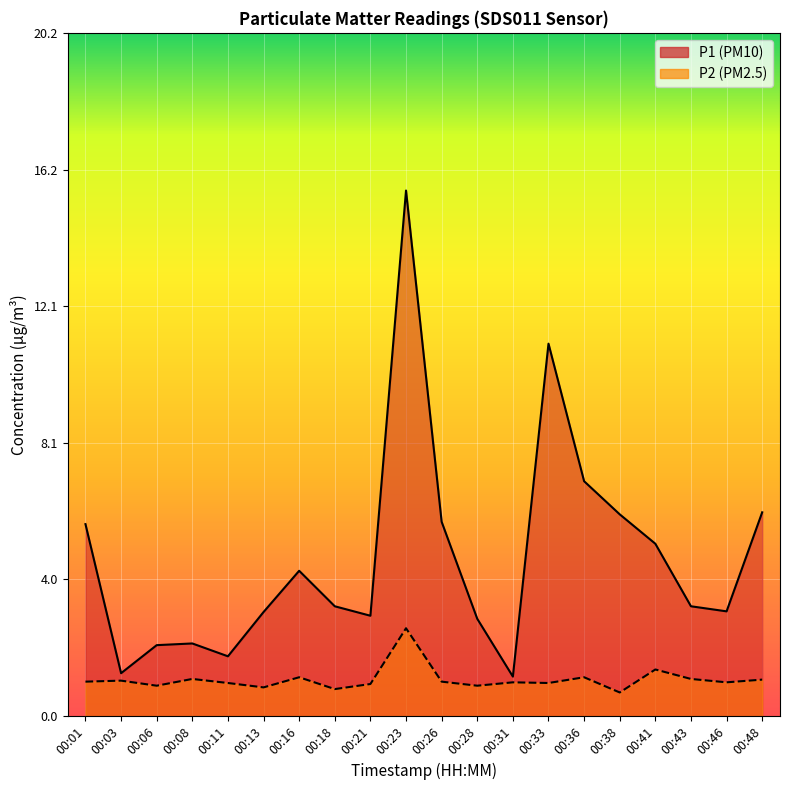

Reading left to right, list all the values displayed in this chart.

P1: 5.7	1.3	2.1	2.1	1.8	3.1	4.3	3.2	3.0	15.6	5.8	2.9	1.2	11.0	7.0	6.0	5.1	3.2	3.1	6.0
P2: 1.0	1.1	0.9	1.1	1.0	0.8	1.1	0.8	0.9	2.6	1.0	0.9	1.0	1.0	1.1	0.7	1.4	1.1	1.0	1.1